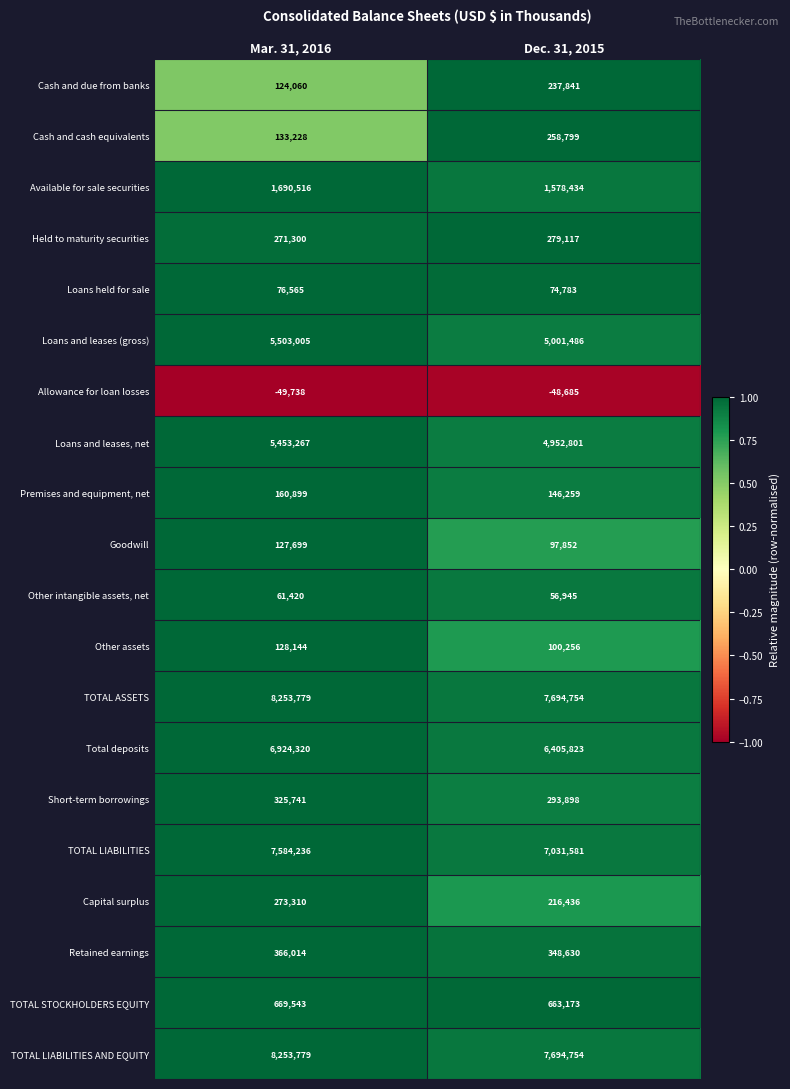

What is the difference between the highest and lowest values at Mar. 31, 2016?

8303517